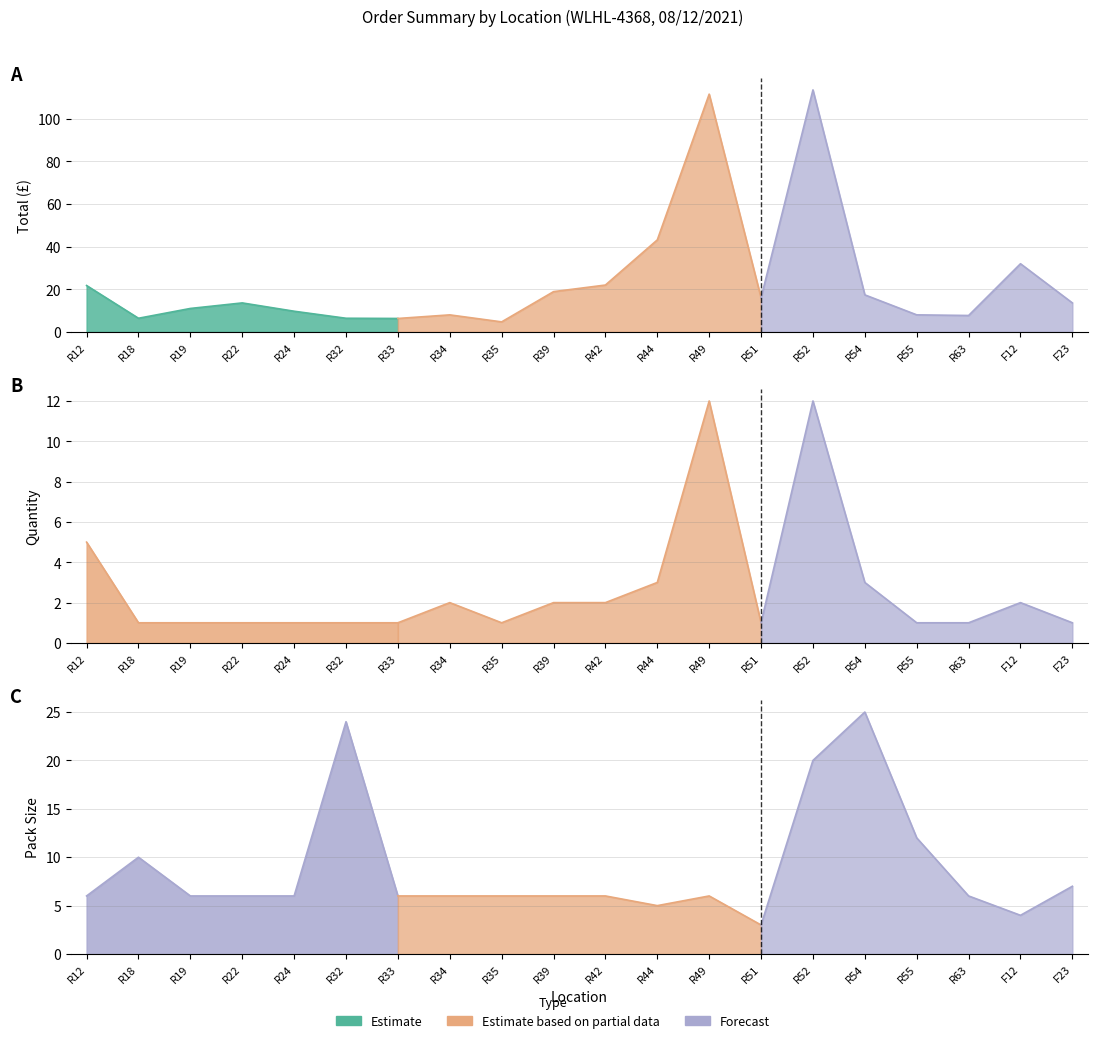

The QTY series shows 1.0 at F23. True or false?

True